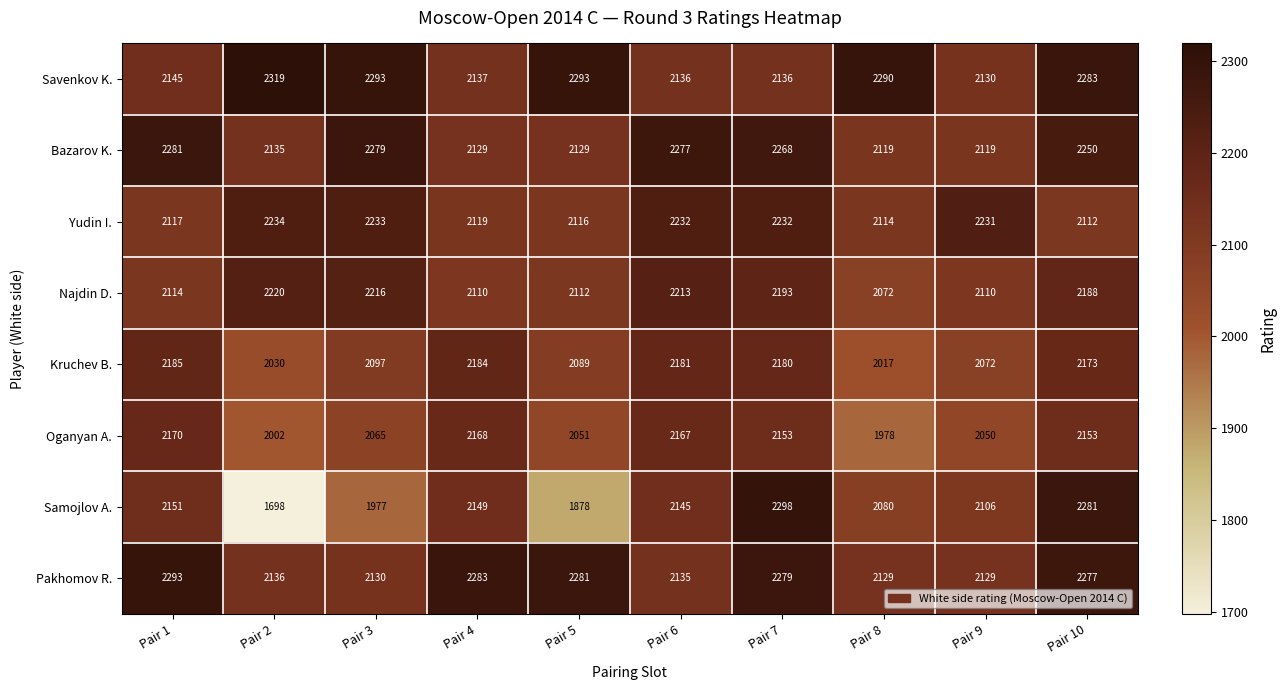

The Bazarov K. series shows 2277 at Pair 6. True or false?

True